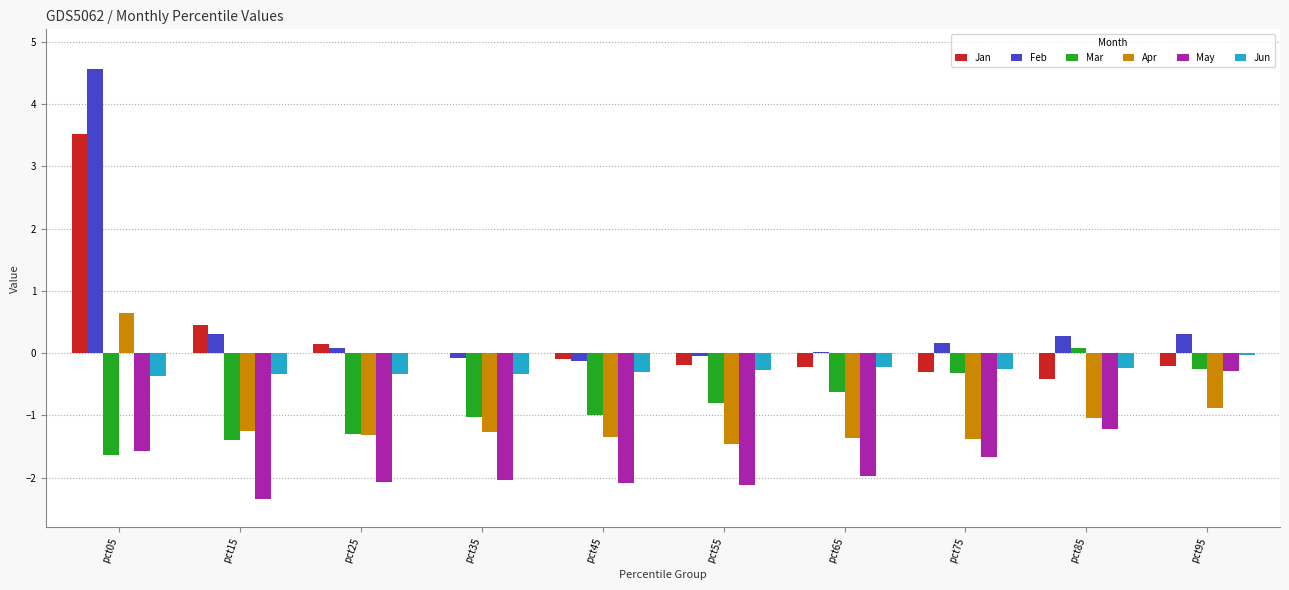

At which category is the sum across all series the highest?

pct05